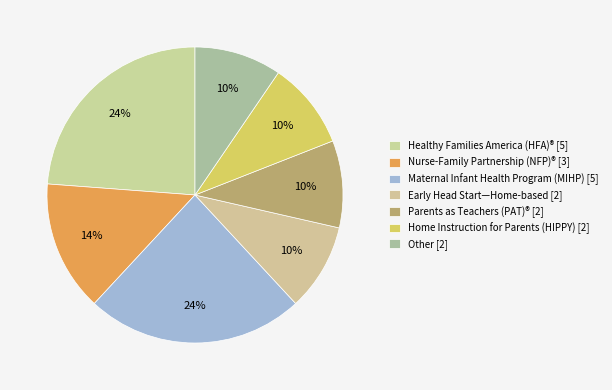

How many slices are in this pie chart?

7